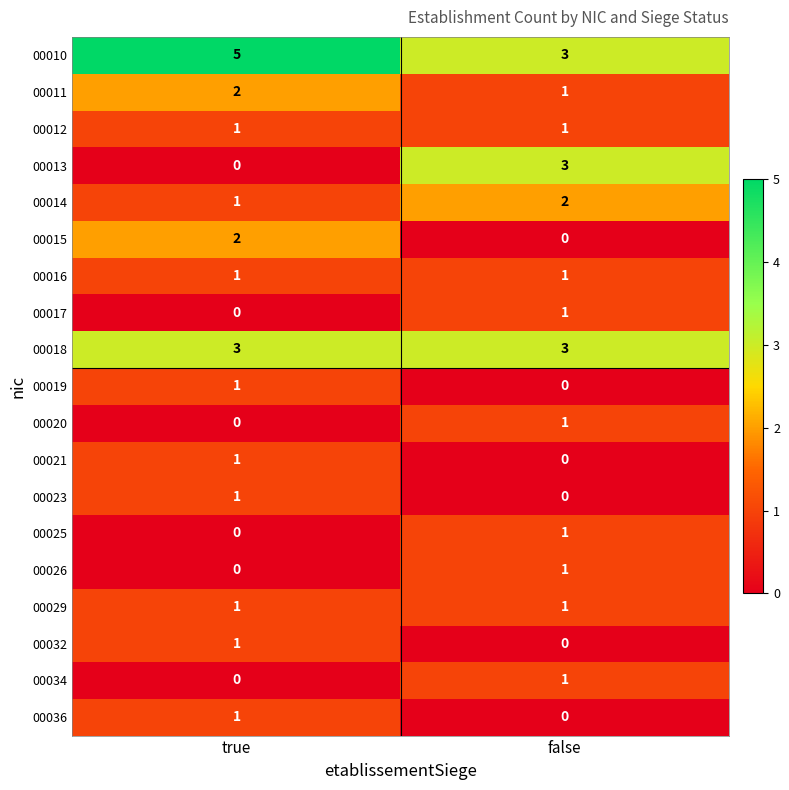

At which label is 00021 closest to 0?

false